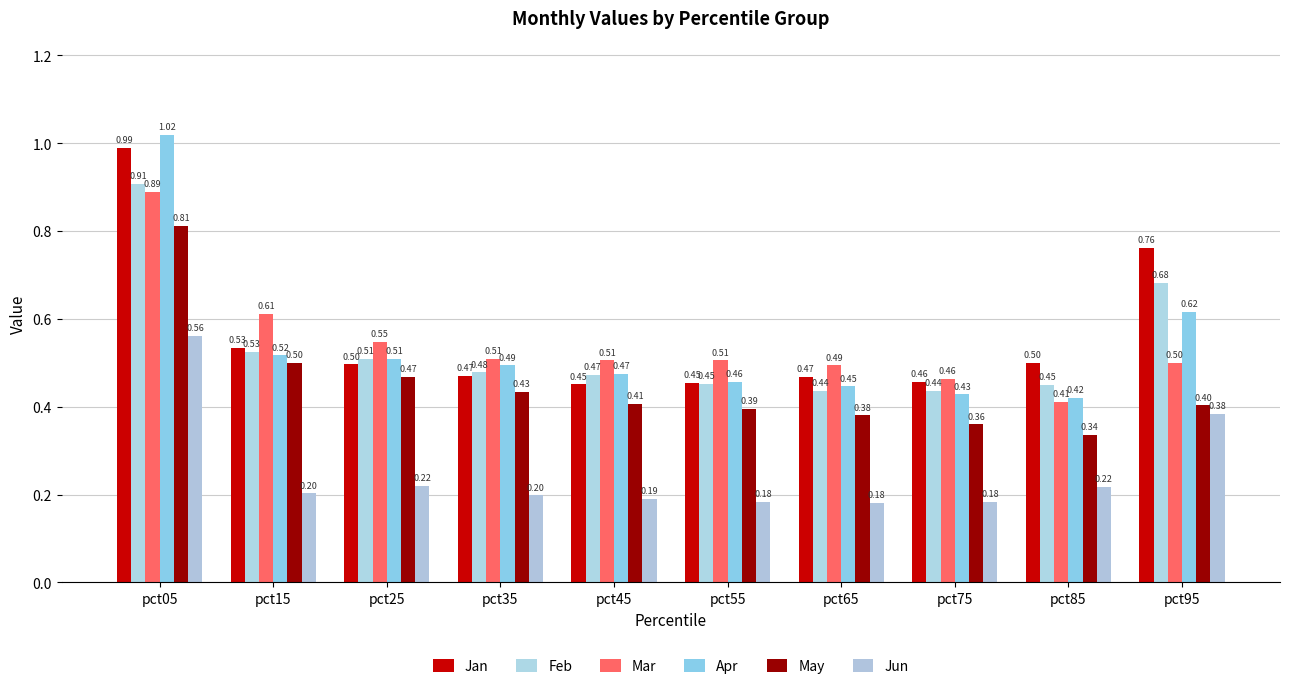

Which series has the largest total across all categories?

Jan